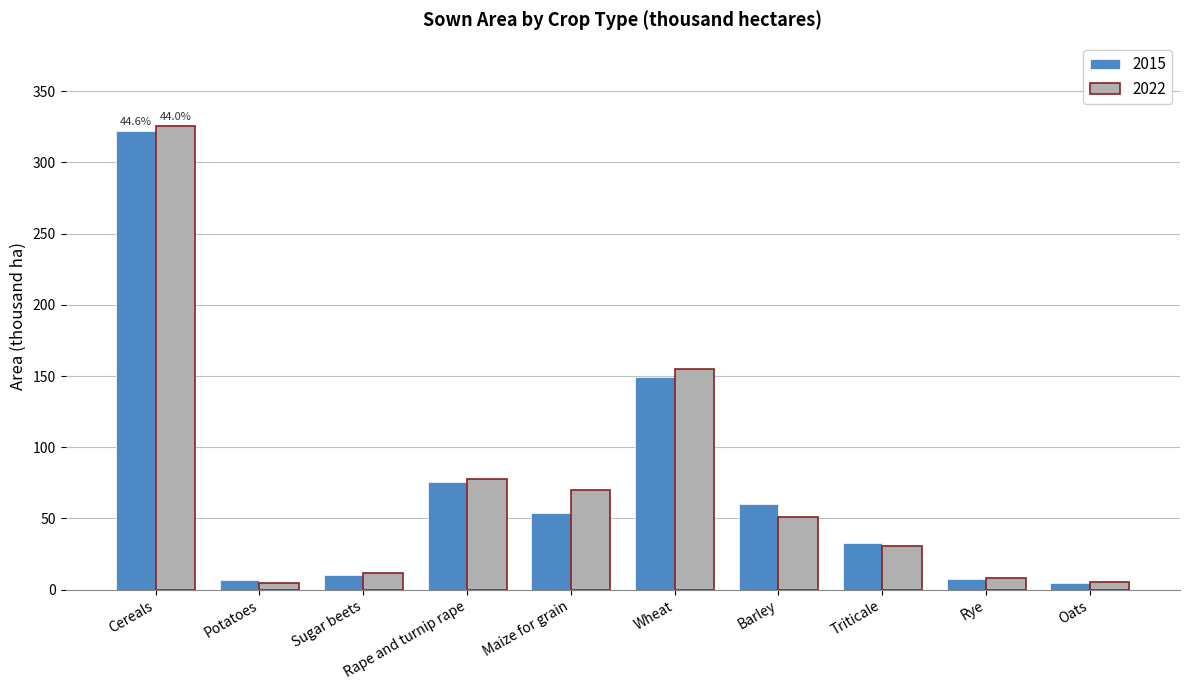

Which series has the widest spread of values?

2022